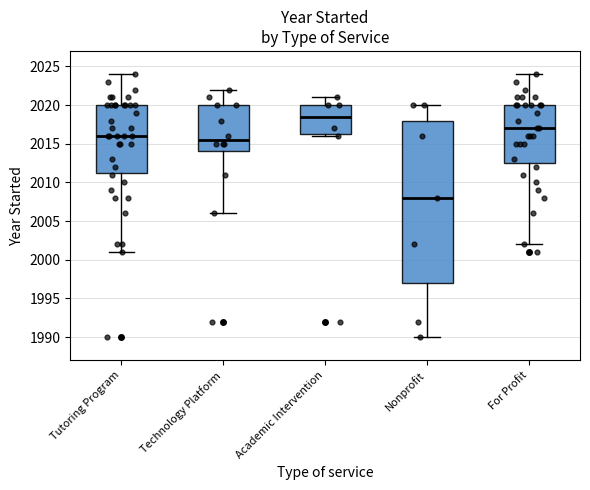

Which box has the highest median line?

Academic Intervention